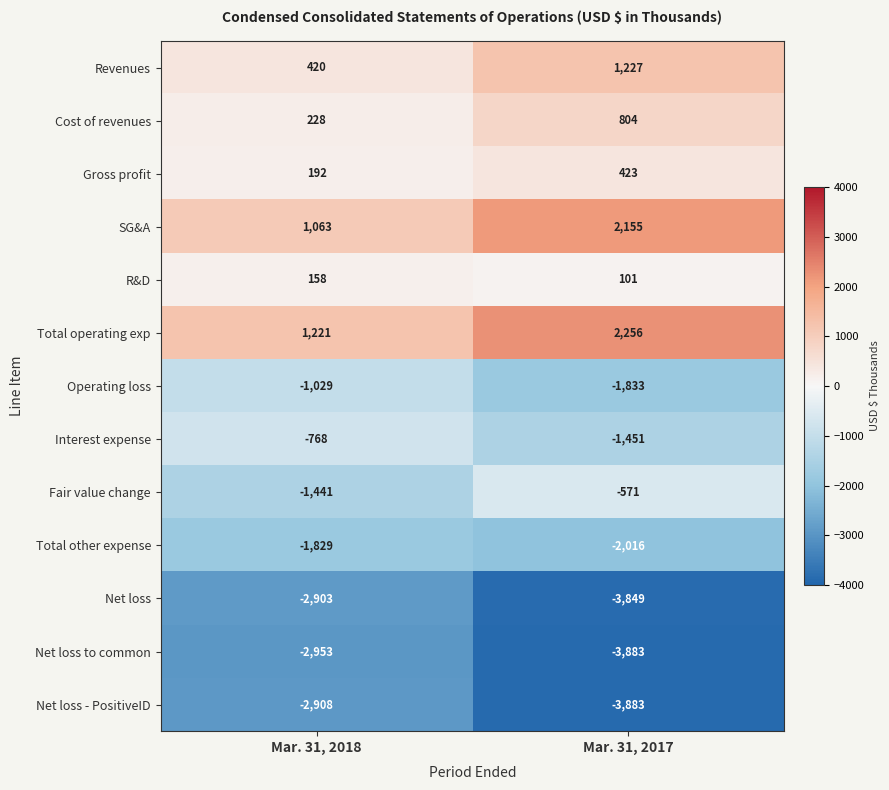

The Total operating exp series shows 1221 at Mar. 31, 2018. True or false?

True